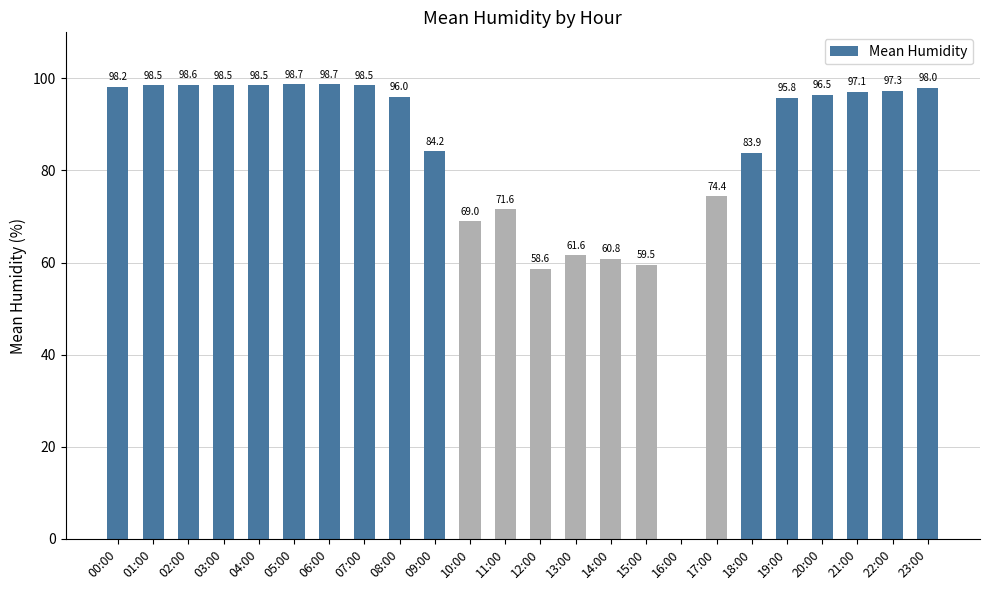

Are the bars horizontal?

No